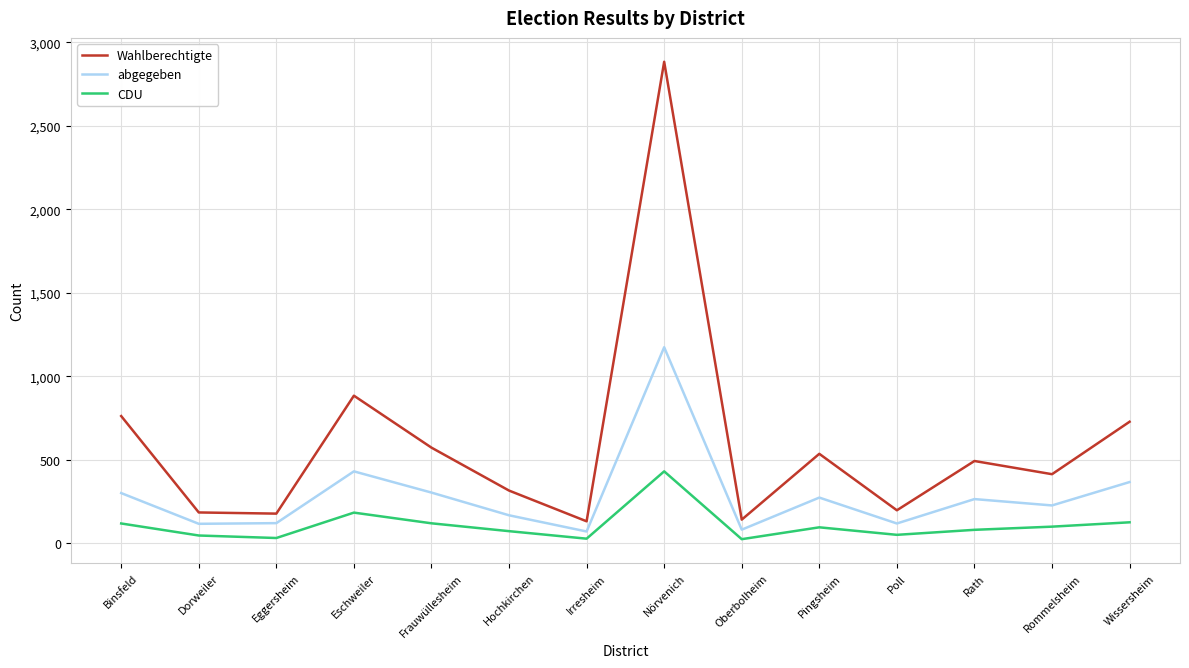

What is the difference between the maximum and minimum values in the abgegeben series?

1103